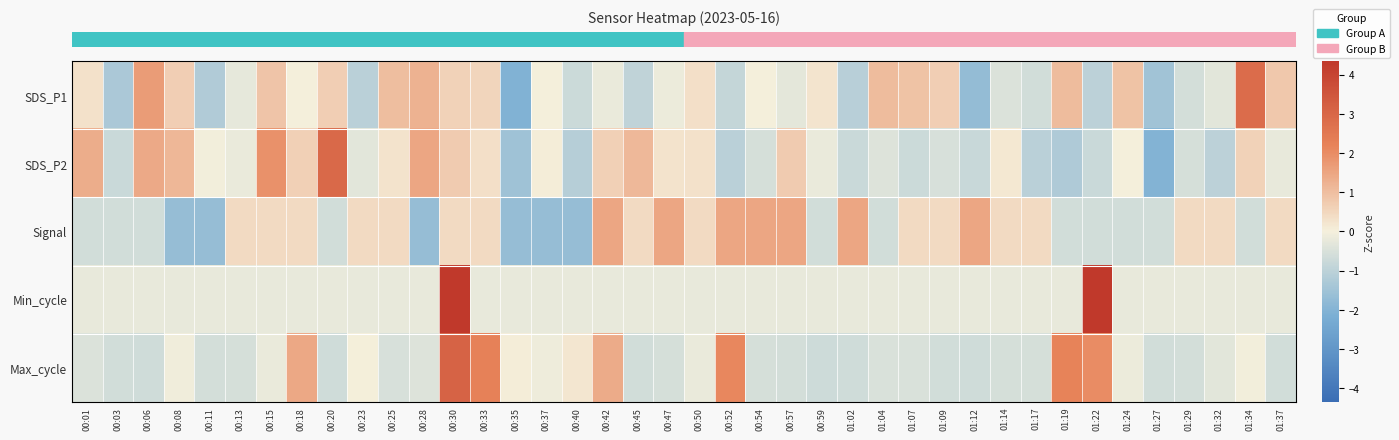

At how many categories does at least one series exceed -1?

40